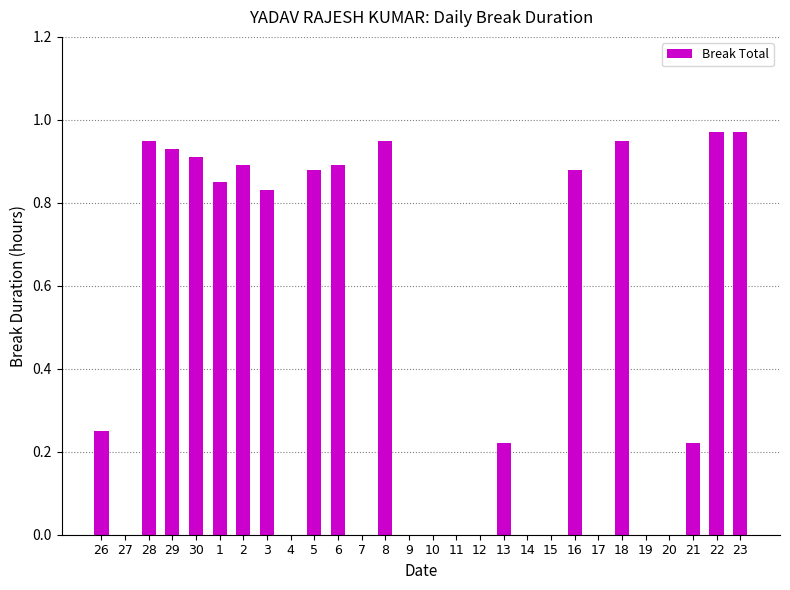

The chart shows a value of 0.9 at 6. True or false?

True